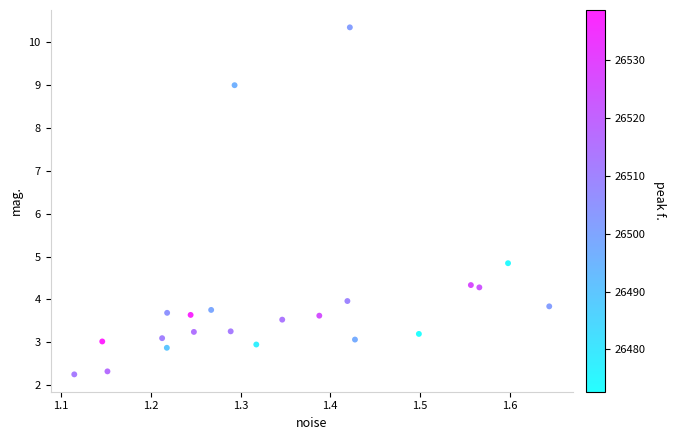

What Y value in the scatter plot is closest to 6?

4.8